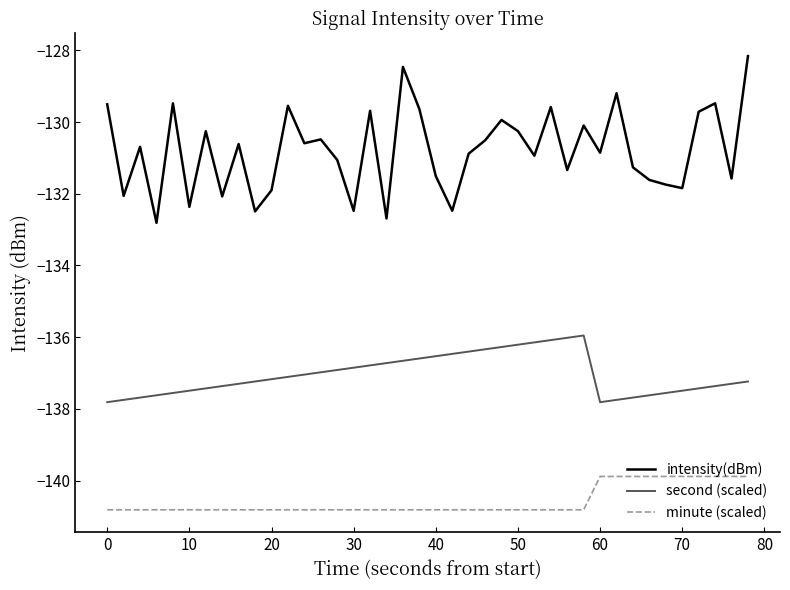

Which series has the widest spread of values?

intensity(dBm)